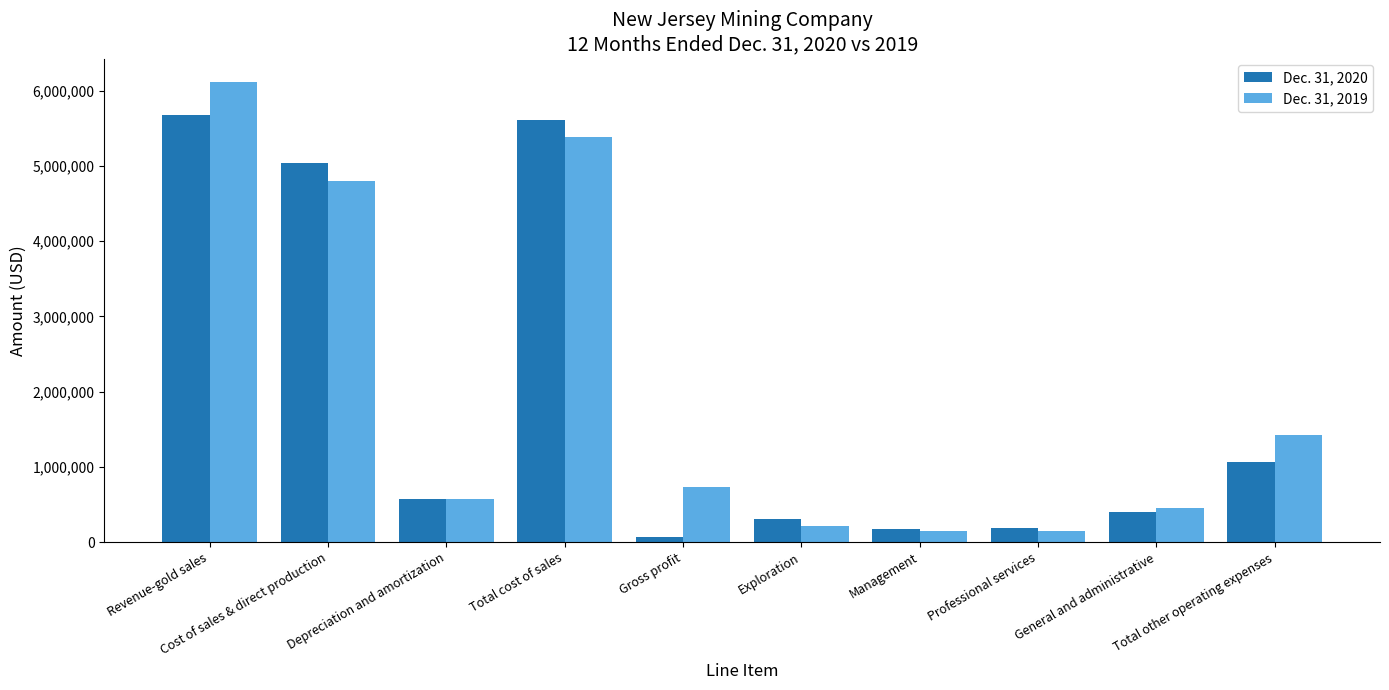

At which category does the chart reach its minimum across all series?

Gross profit